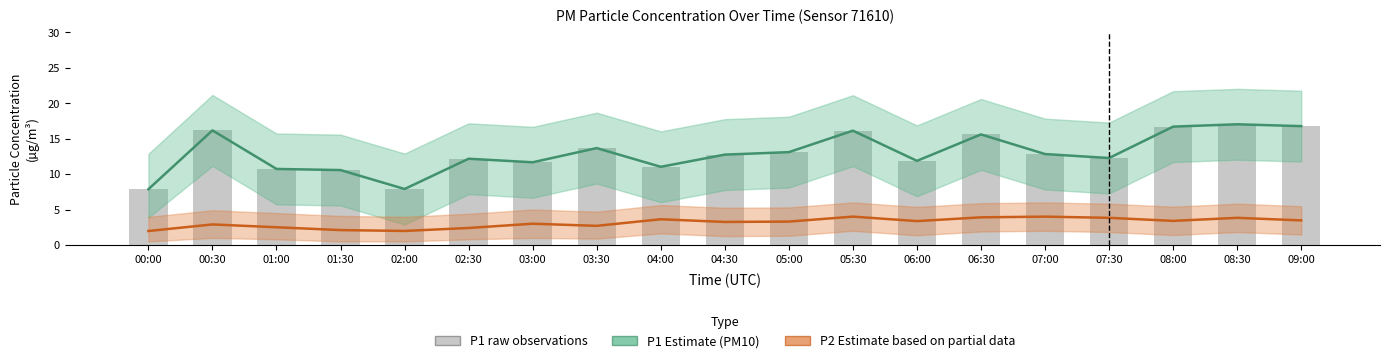

What is the value of the P2 Estimate (partial) bar at the 8th from the left?

2.7